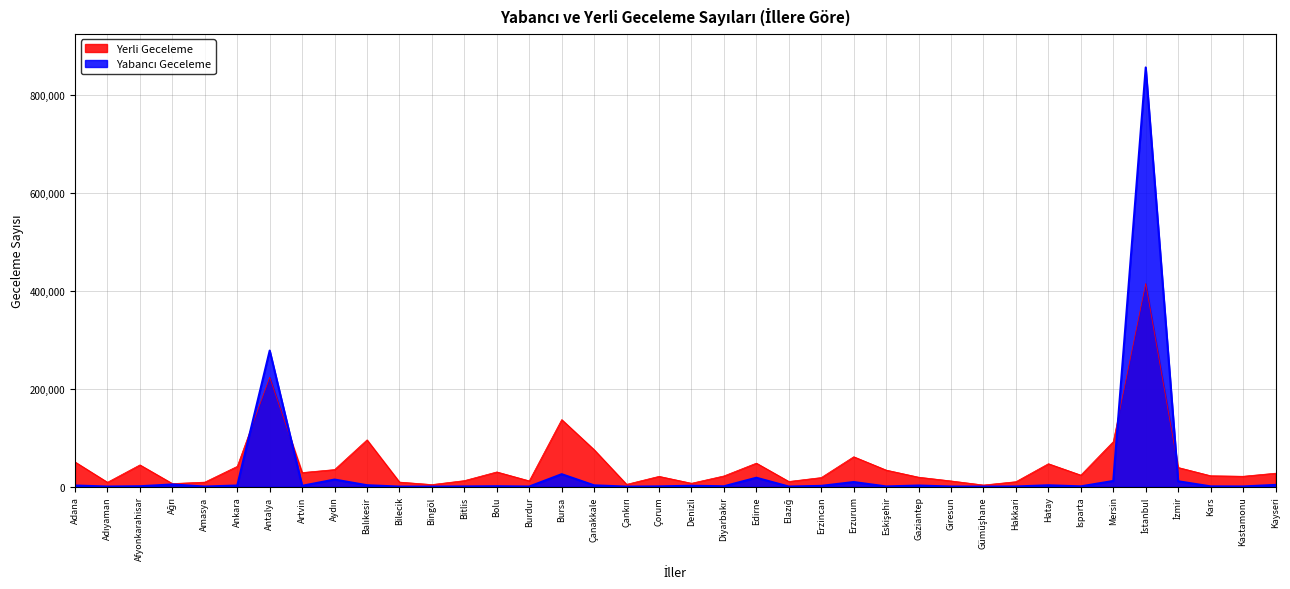

Where do Yabancı Geceleme and Yerli Geceleme first cross each other?

Ankara and Antalya